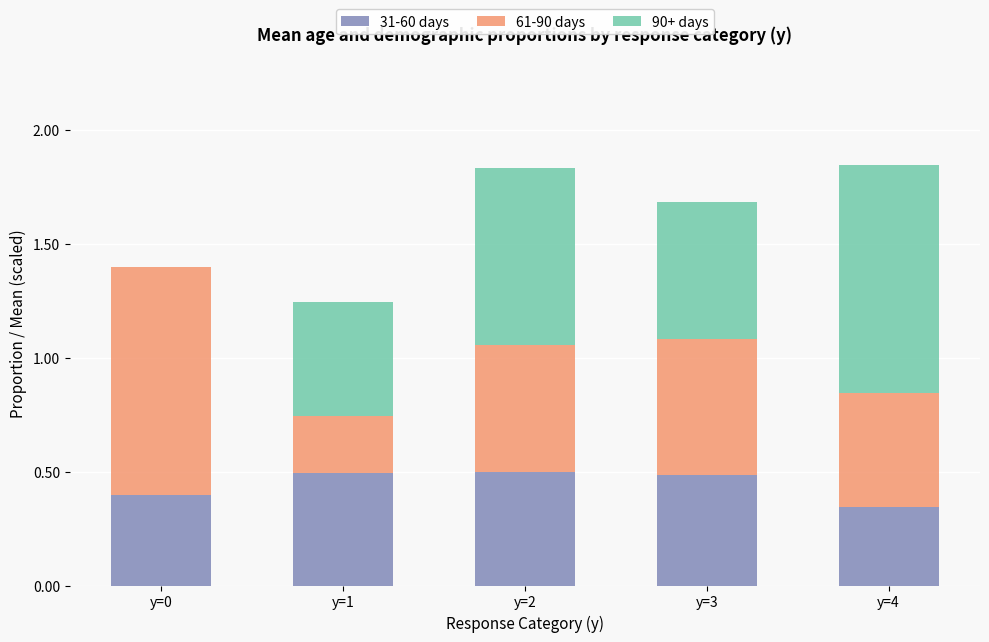

Where is 31-60 days nearest to the value 0?

y=4